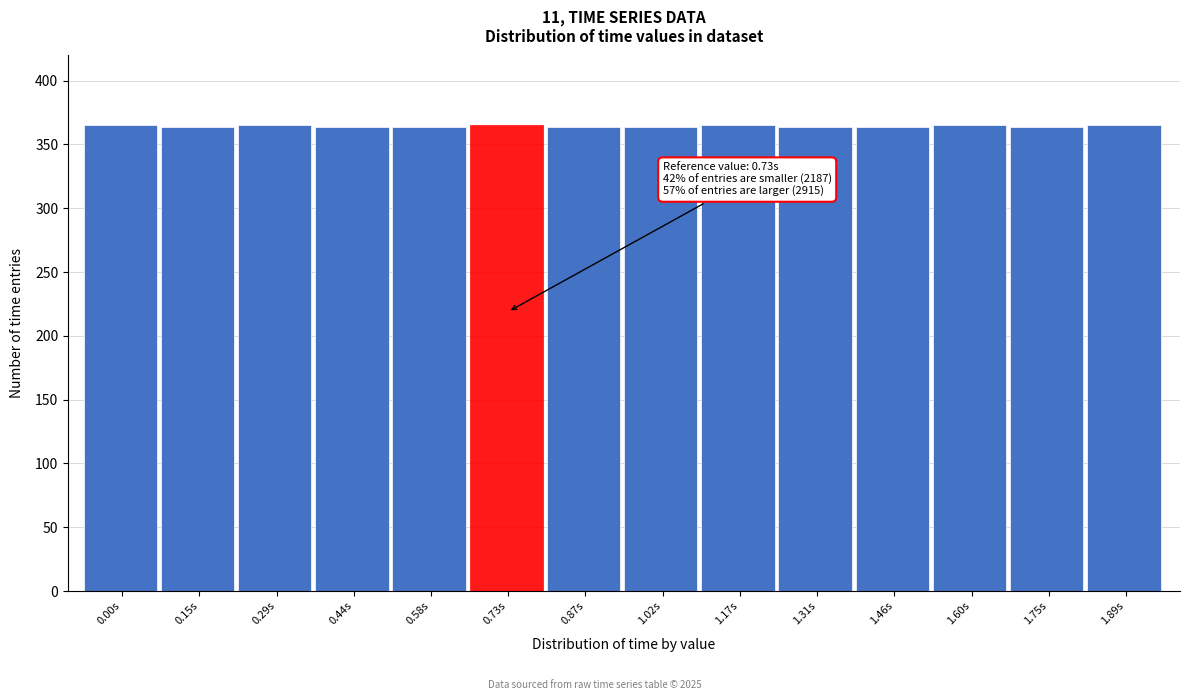

What is the sum of the values at 1.31s and 0.44s?

728